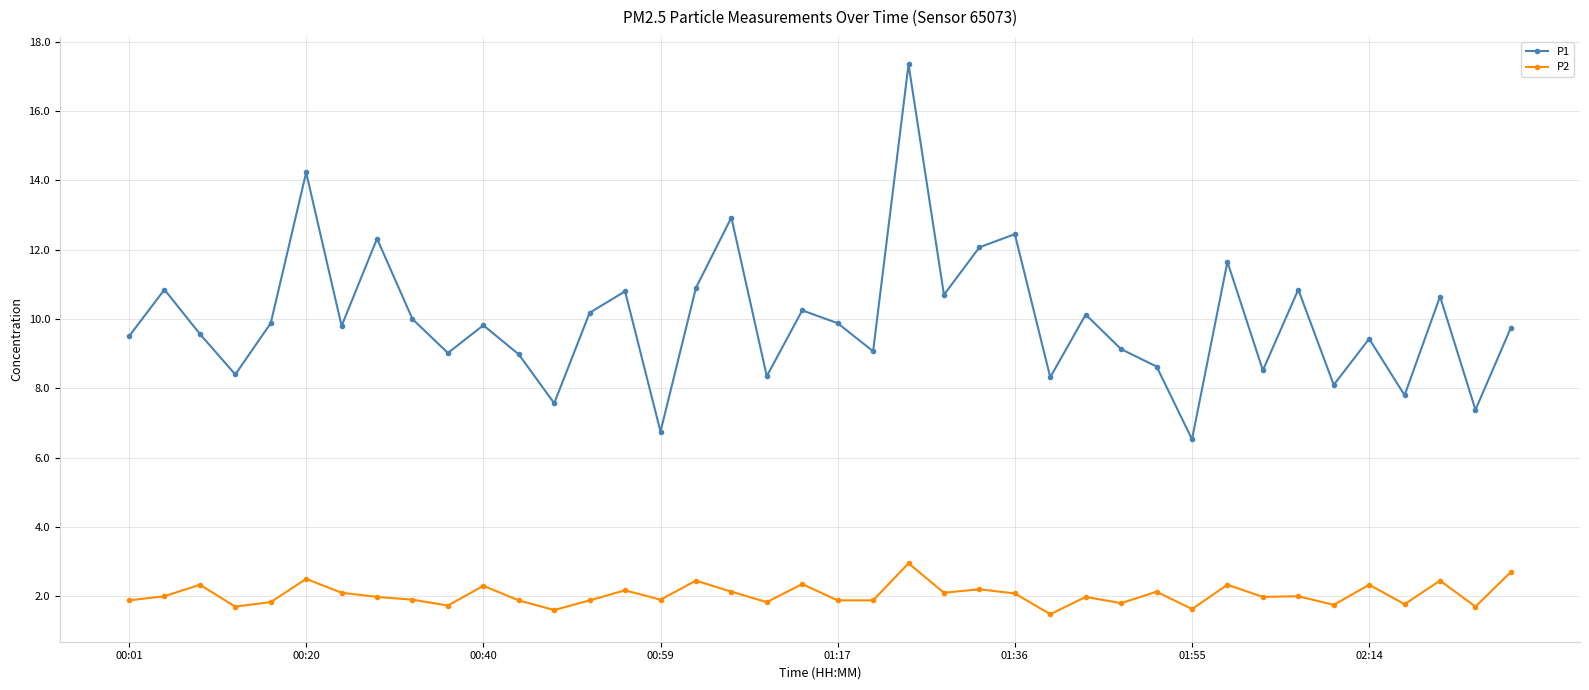

What are all the series names shown in the legend?

P1, P2